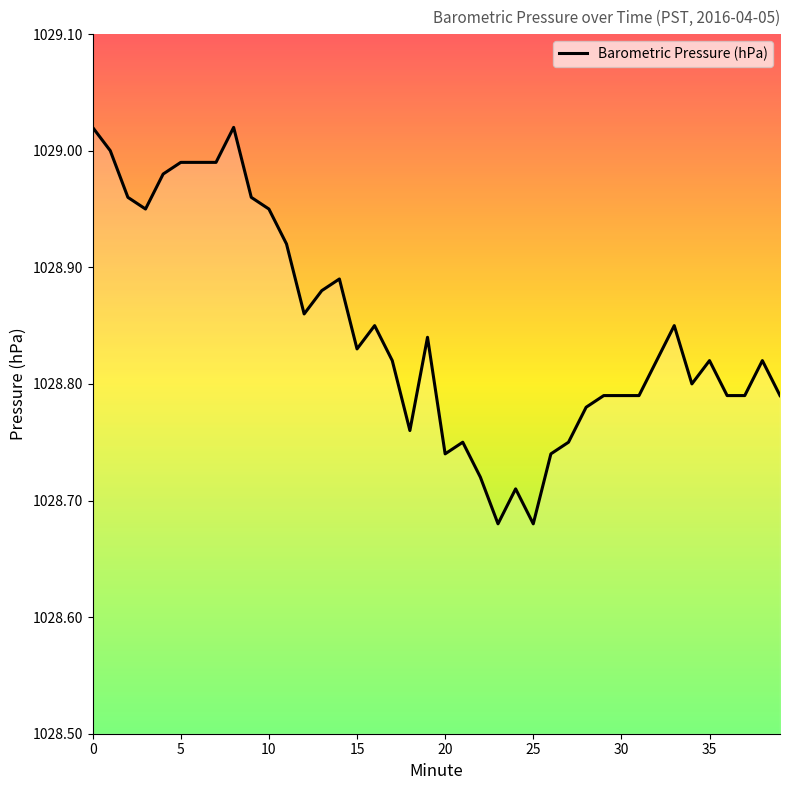

What is the difference between the maximum and minimum values?

0.3